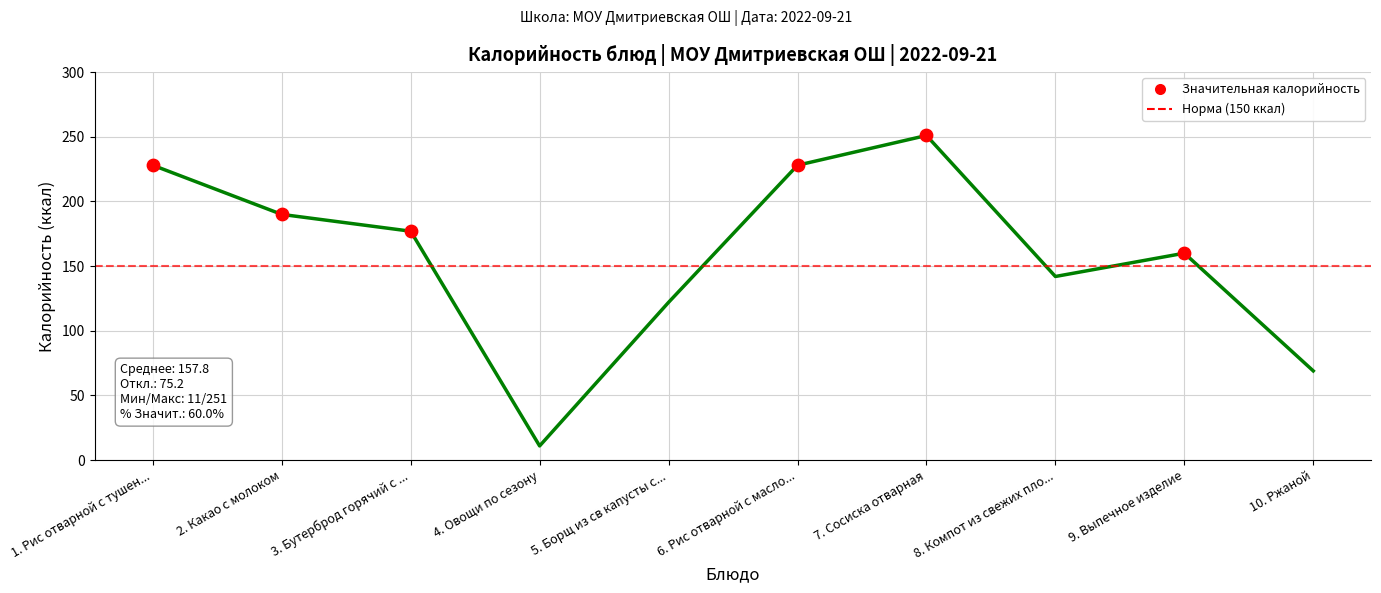

Which has a higher value, 1. Рис отварной с тушен... or 10. Ржаной?

1. Рис отварной с тушен...